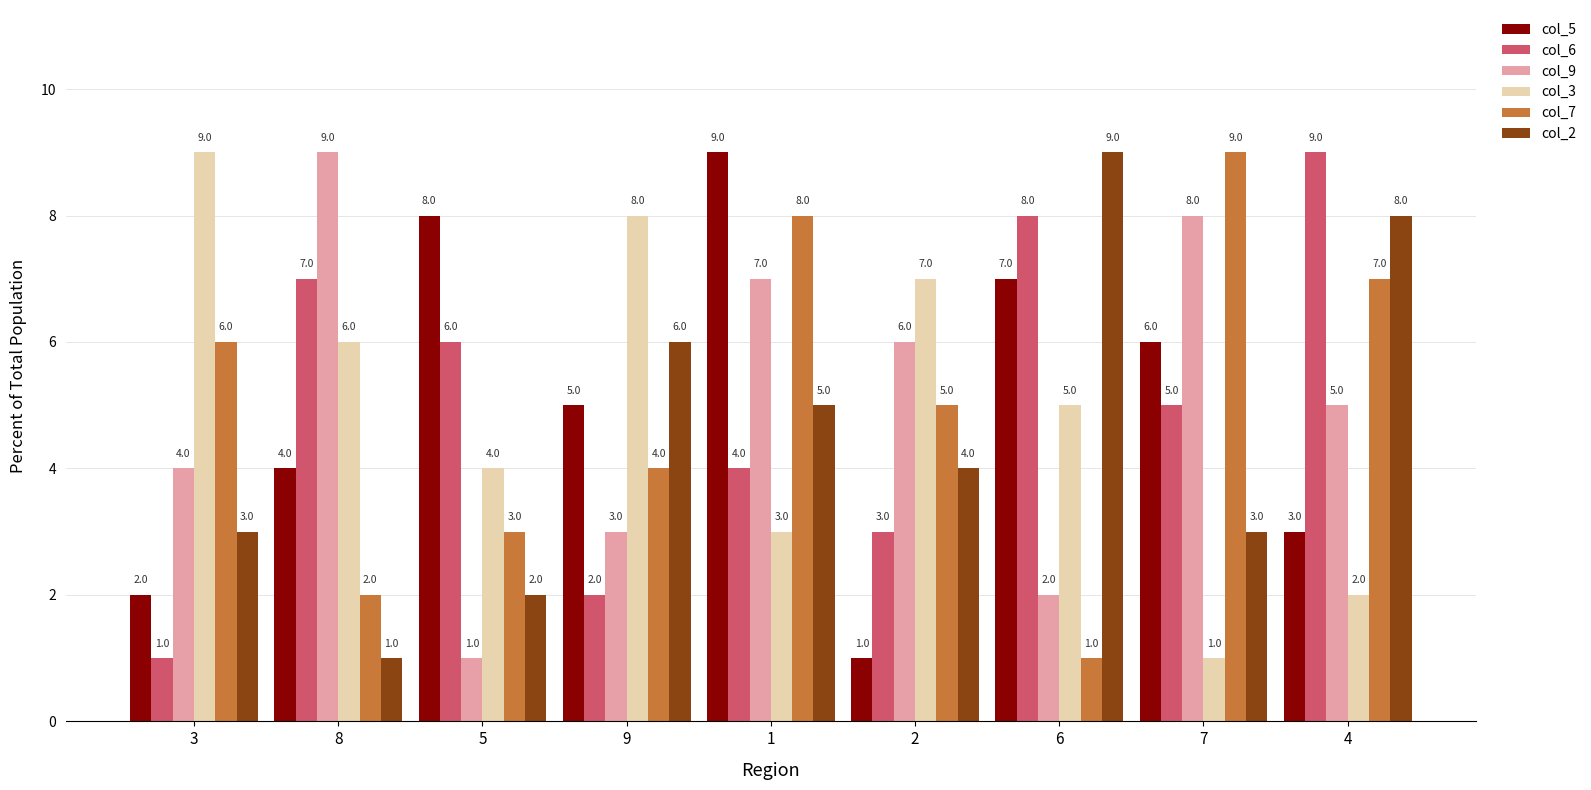

What is the value of the col_5 bar at the 8th from the left?

6